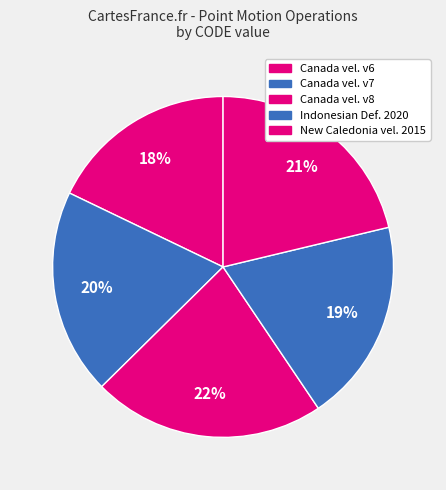

How many slices are in this pie chart?

5